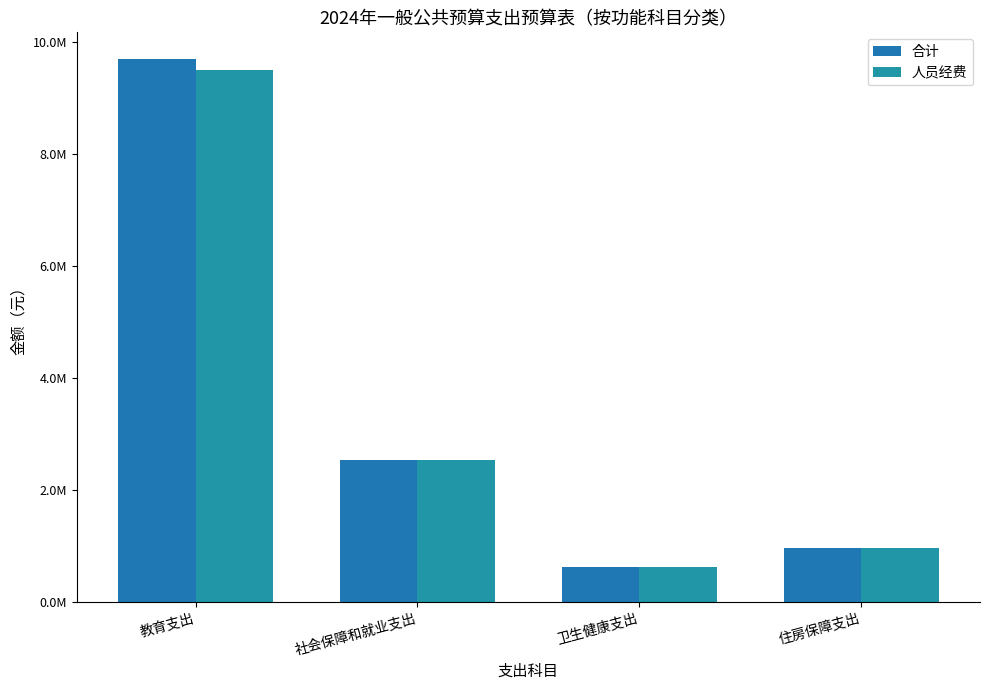

At which label is 合计 closest to 5149091?

社会保障和就业支出